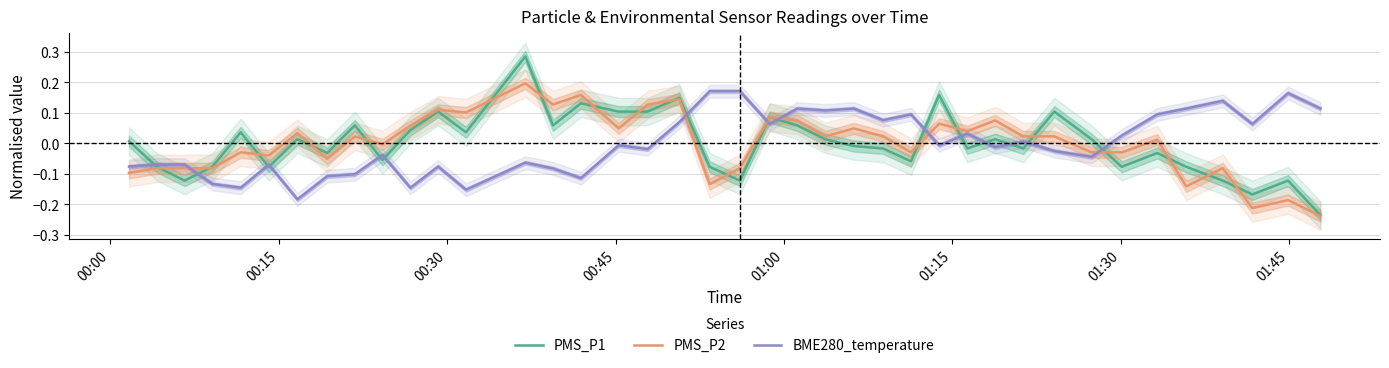

What are all the series names shown in the legend?

PMS_P1, PMS_P2, BME280_temperature